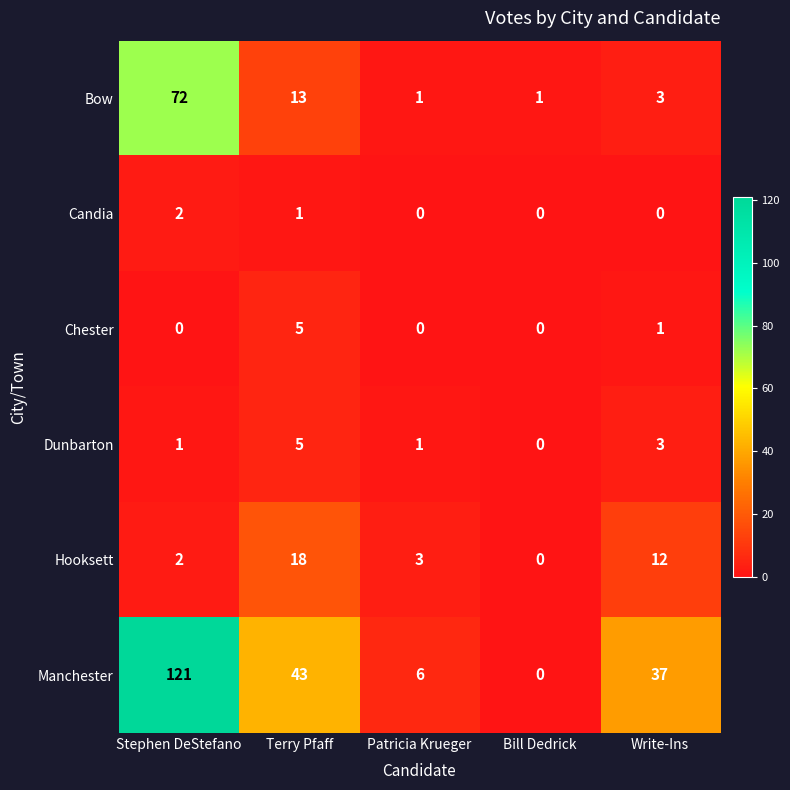

What is the average value of the Manchester series?

41